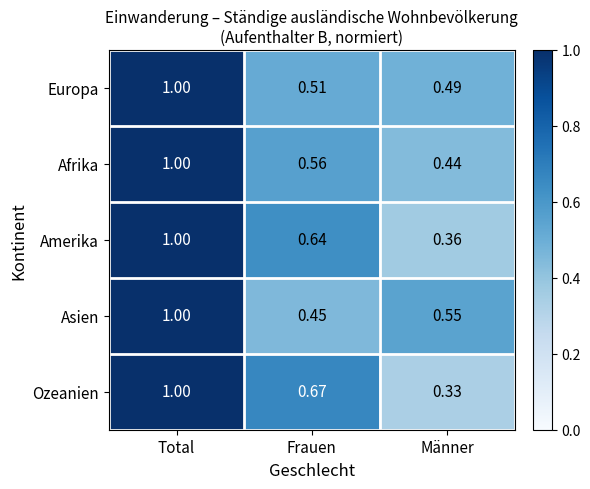

At which label is Ozeanien closest to 0?

Männer